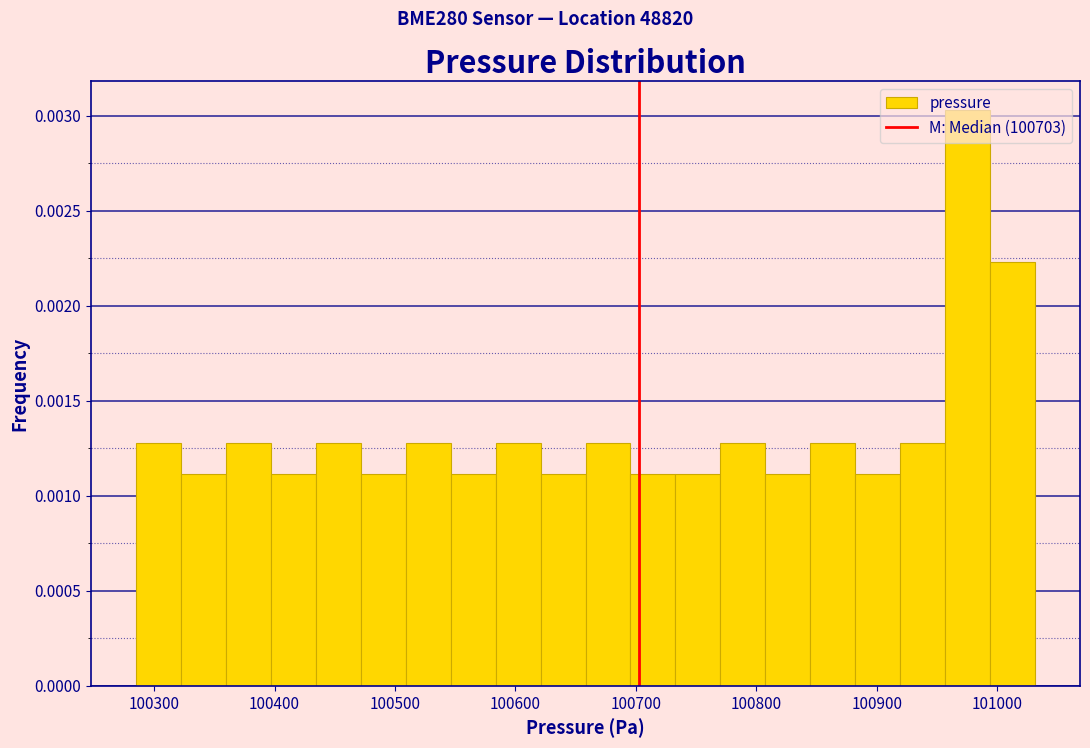

Around what value on the x-axis is the tallest bar? Give the approximate position of its centre, as read against the axis.

100980